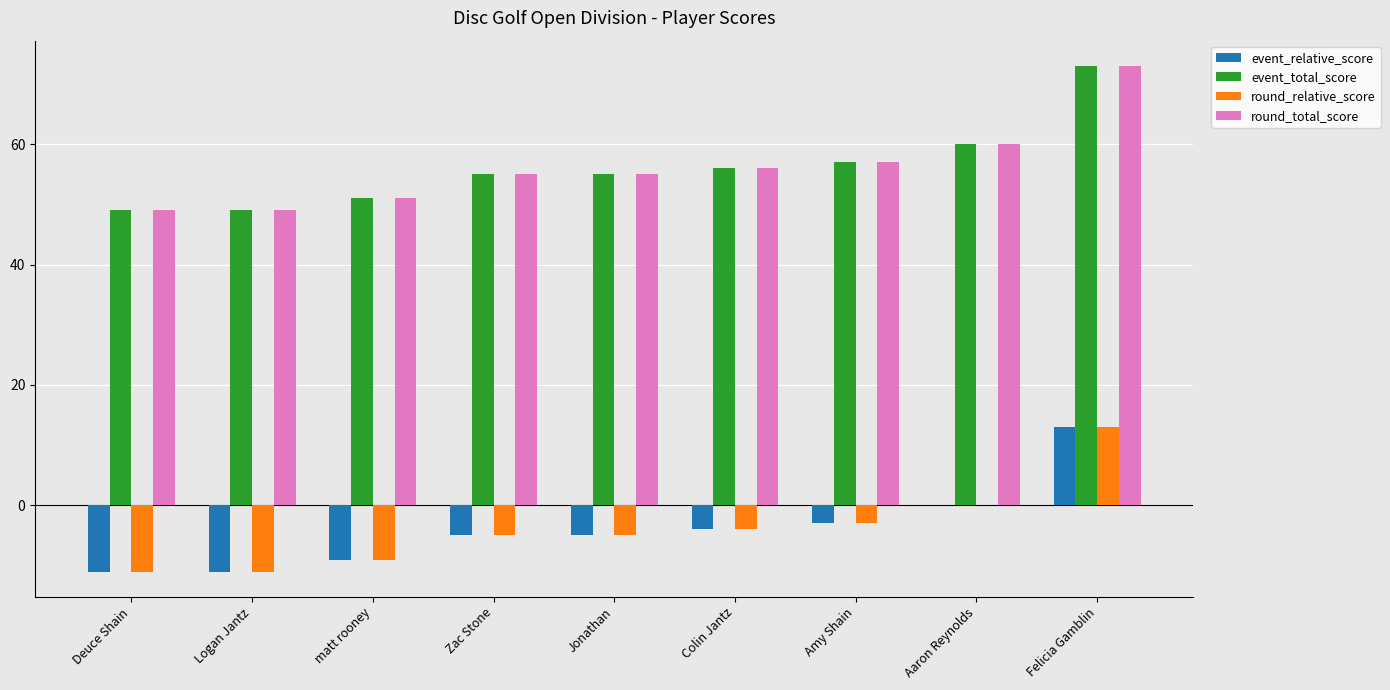

What is the total value across all series at Zac Stone?

100